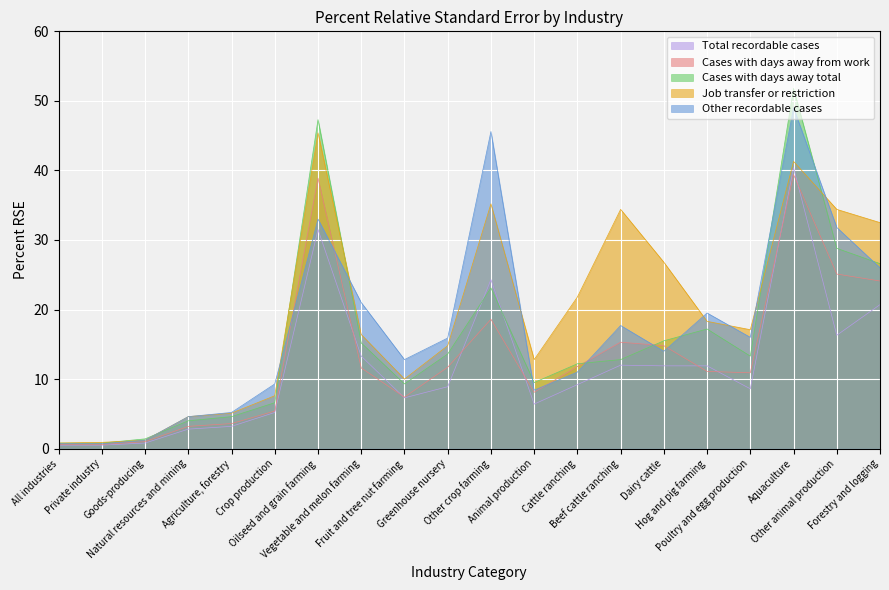

At Forestry and logging, list the series in order from largest to smallest.

Job transfer or restriction, Cases with days away total, Other recordable cases, Cases with days away from work, Total recordable cases